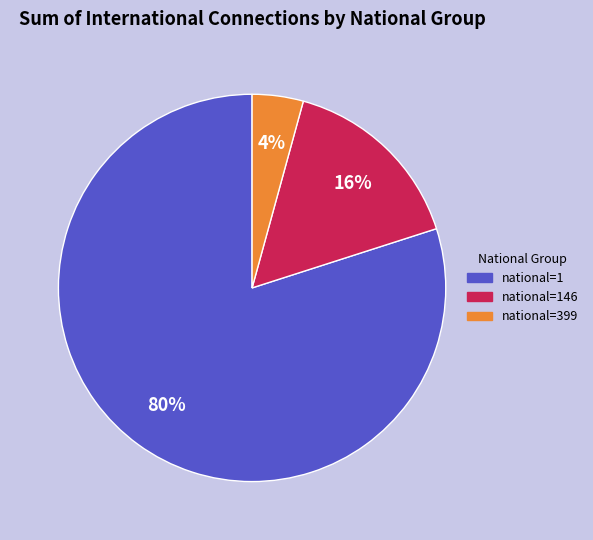

Is there any slice that represents more than half of the pie?

Yes